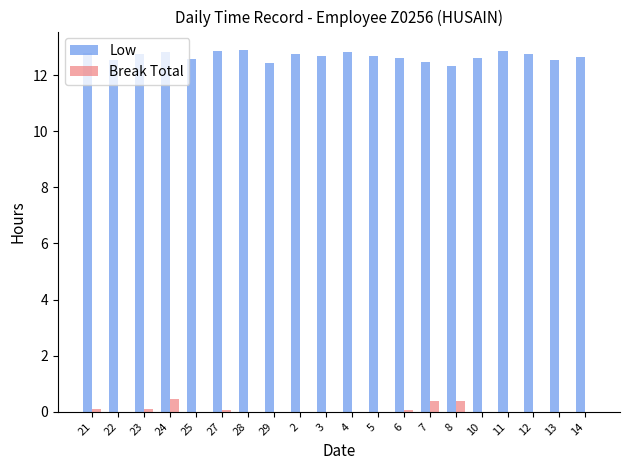

What is the total value across all series at 12?

12.7